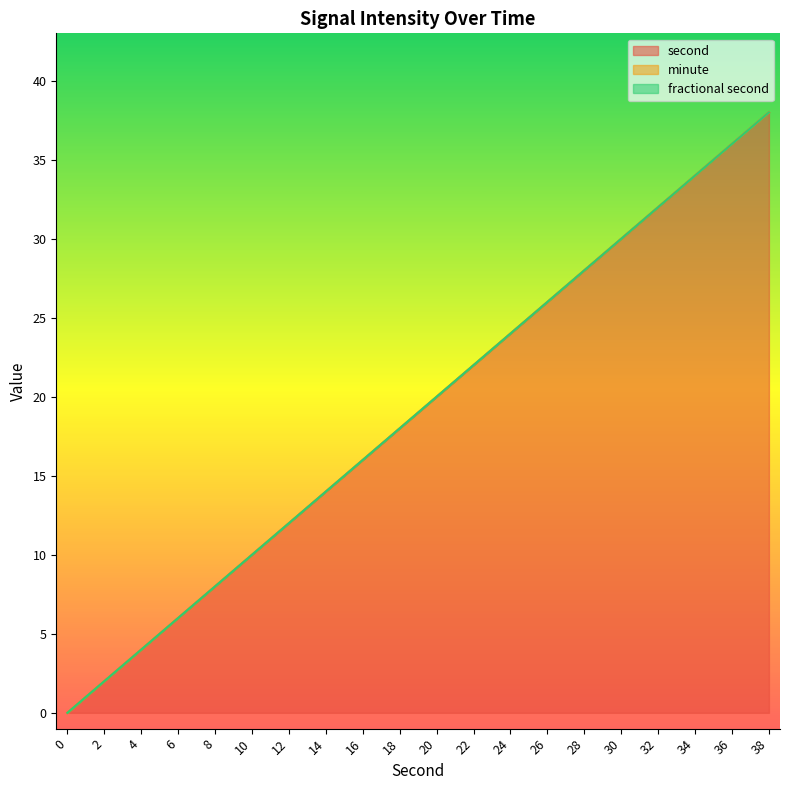

Which has a higher value, 24 or 18?

24